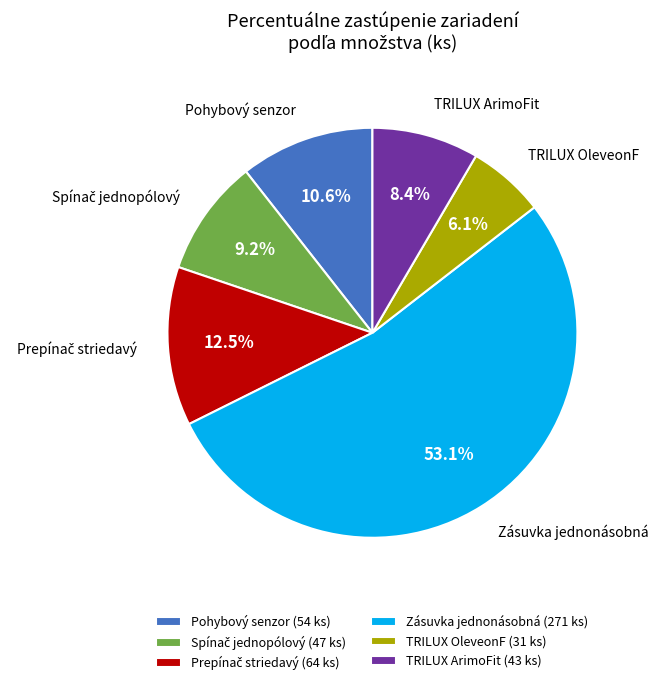

What is the largest slice in the pie chart?

Zásuvka jednonásobná